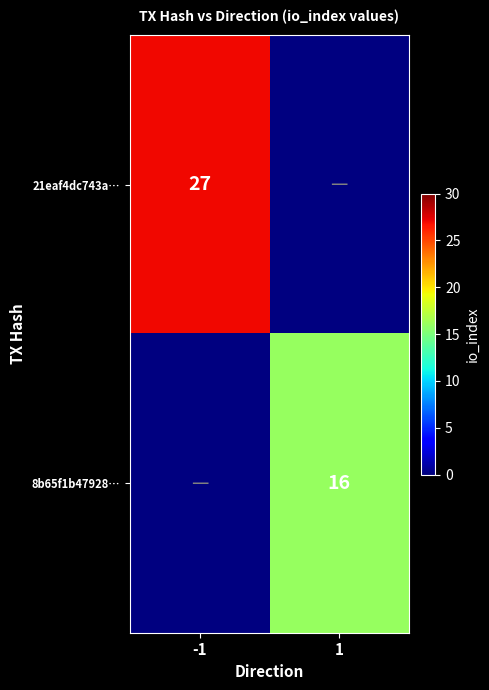

Which label corresponds to the smallest value in the chart?

1